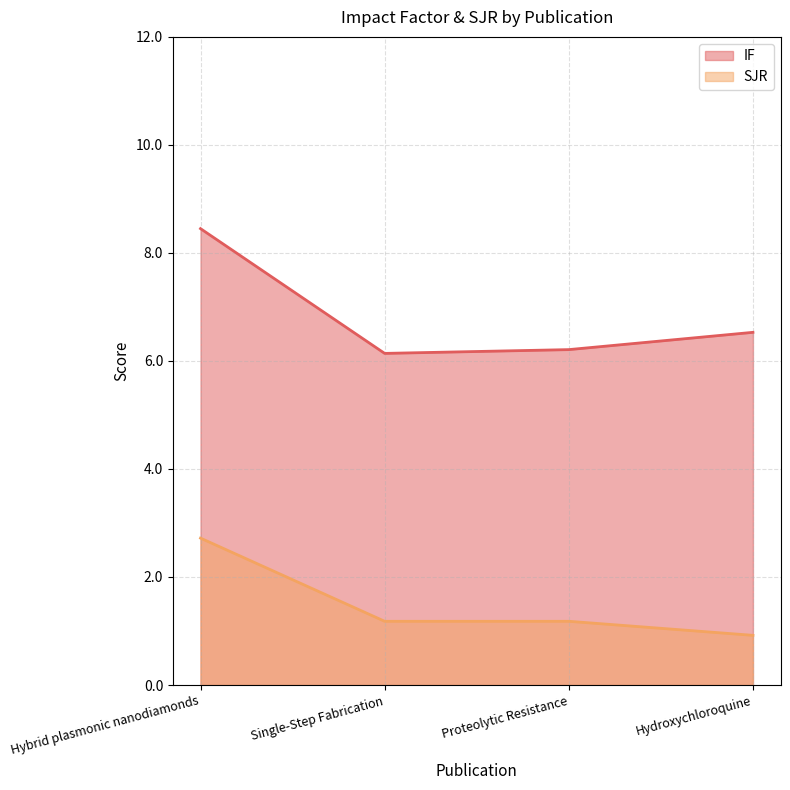

True or false: SJR has more than 0 points higher than both neighbors.

False